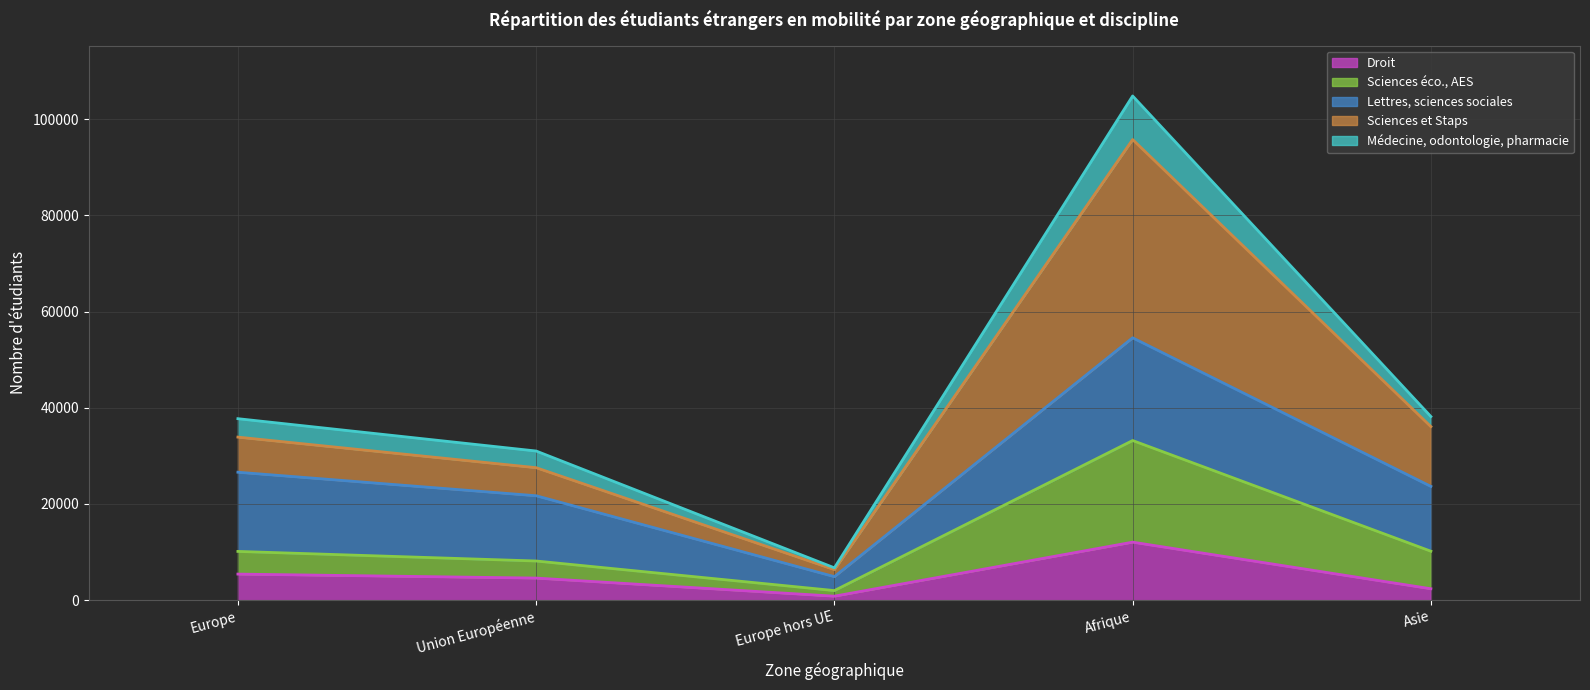

What position from the left is Asie?

5